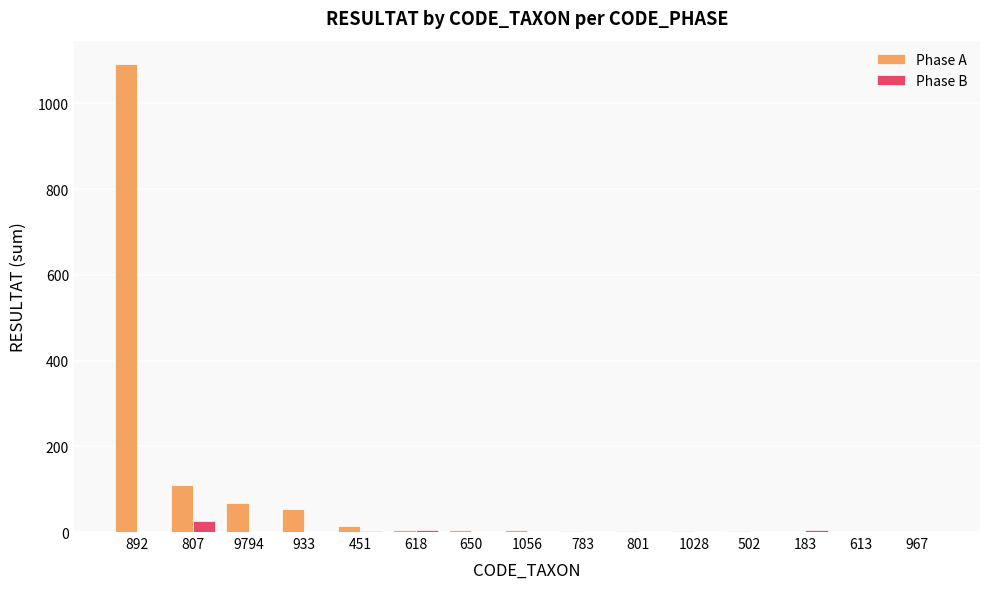

Is it true that Phase B equals 1 at 801?

True